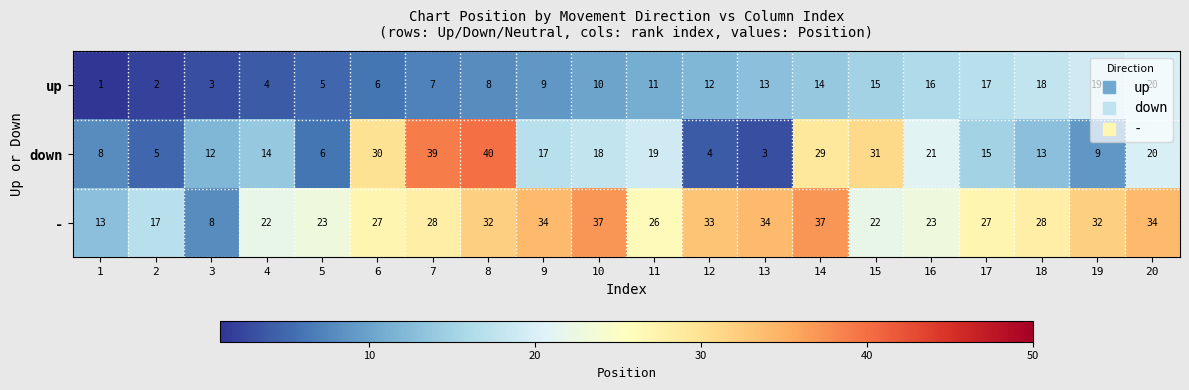

Which category has the highest value across all series?

8